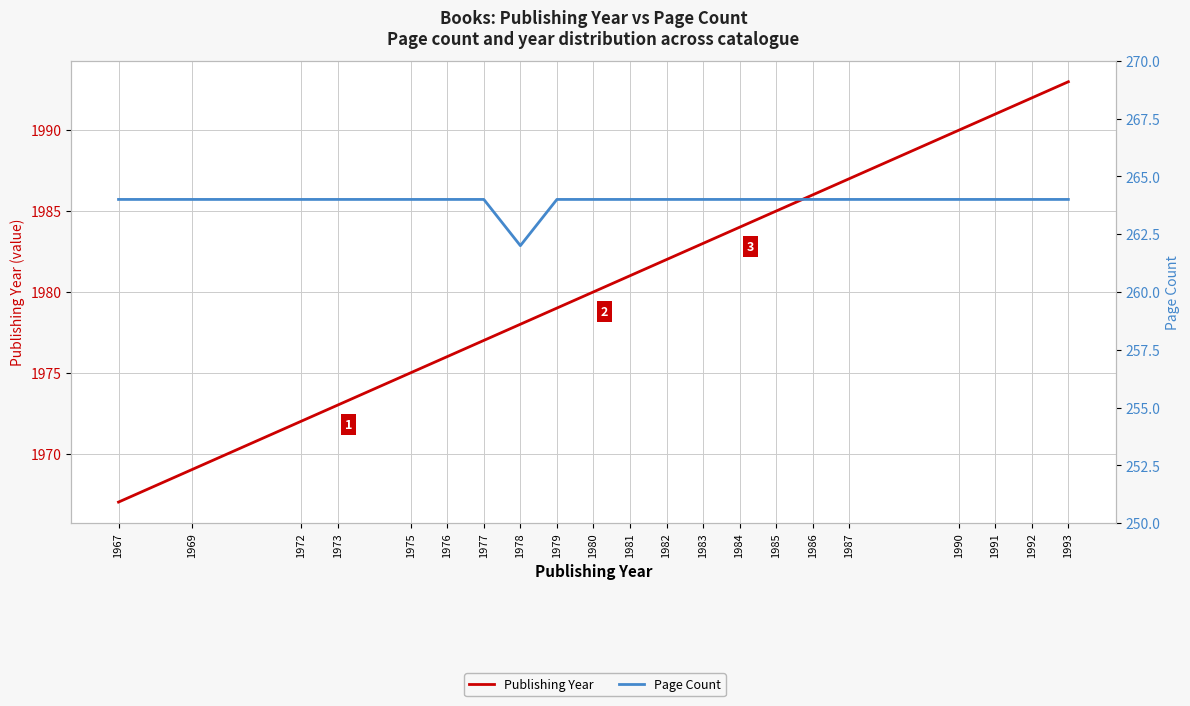

Which series has the largest total across all categories?

Publishing Year